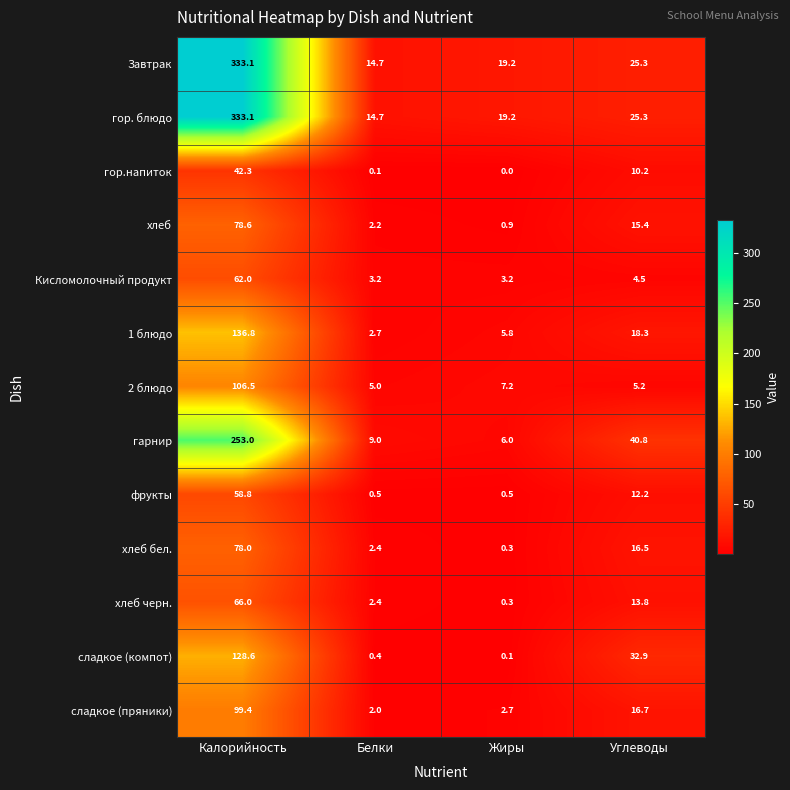

What is the difference between the highest and lowest values at Углеводы?

36.3